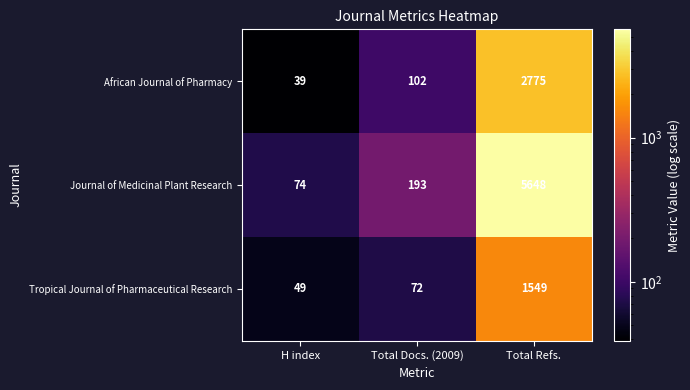

The value of African Journal of Pharmacy at H index is 39. True or false?

True